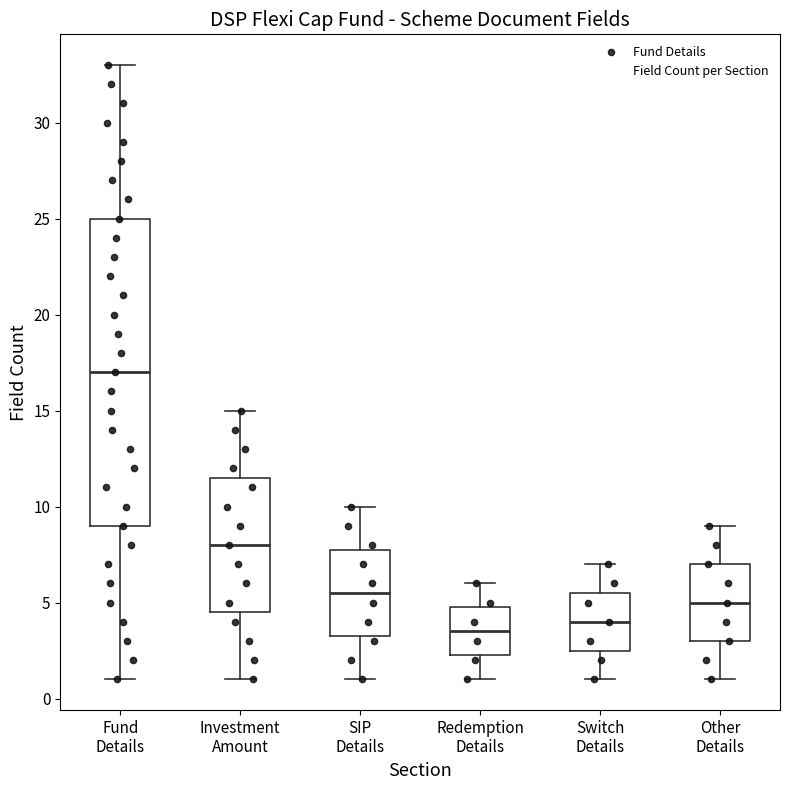

Reading left to right, read every box against the y-axis: the position of its median line, the range the box covers, and the ends of its whiskers. The values are not printed on the chart, so give them approximately, as read against the axis.

Fund Details: median 17.0, box 9.0 to 25.0, whiskers 1.0 to 33.0
Investment Amount: median 8.0, box 4.5 to 11.5, whiskers 1.0 to 15.0
SIP Details: median 5.5, box 3.5 to 8.0, whiskers 1.0 to 10.0
Redemption Details: median 3.5, box 2.5 to 5.0, whiskers 1.0 to 6.0
Switch Details: median 4.0, box 2.5 to 5.5, whiskers 1.0 to 7.0
Other Details: median 5.0, box 3.0 to 7.0, whiskers 1.0 to 9.0